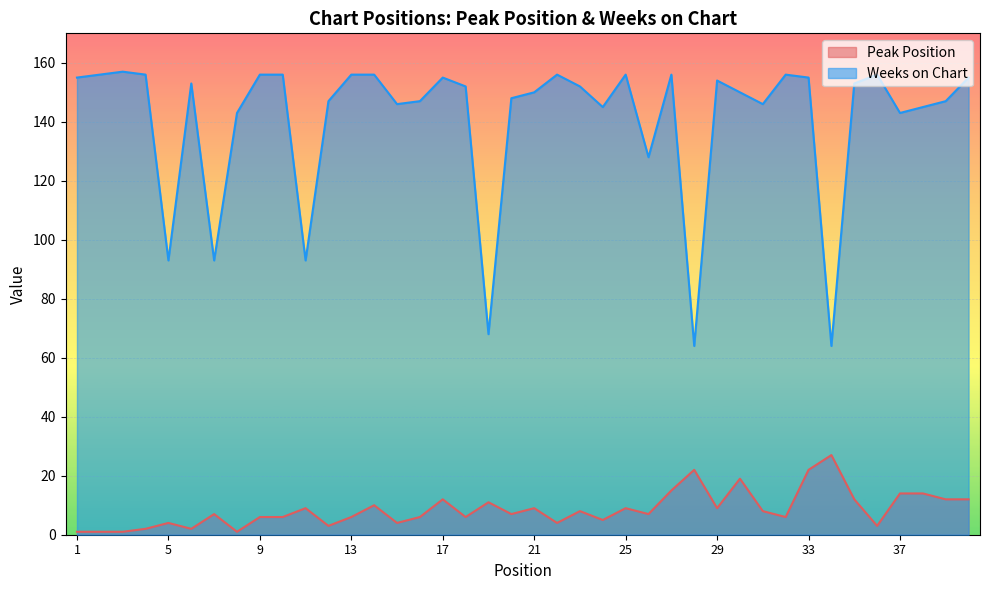

What is the sum of all Weeks on Chart values?

5617